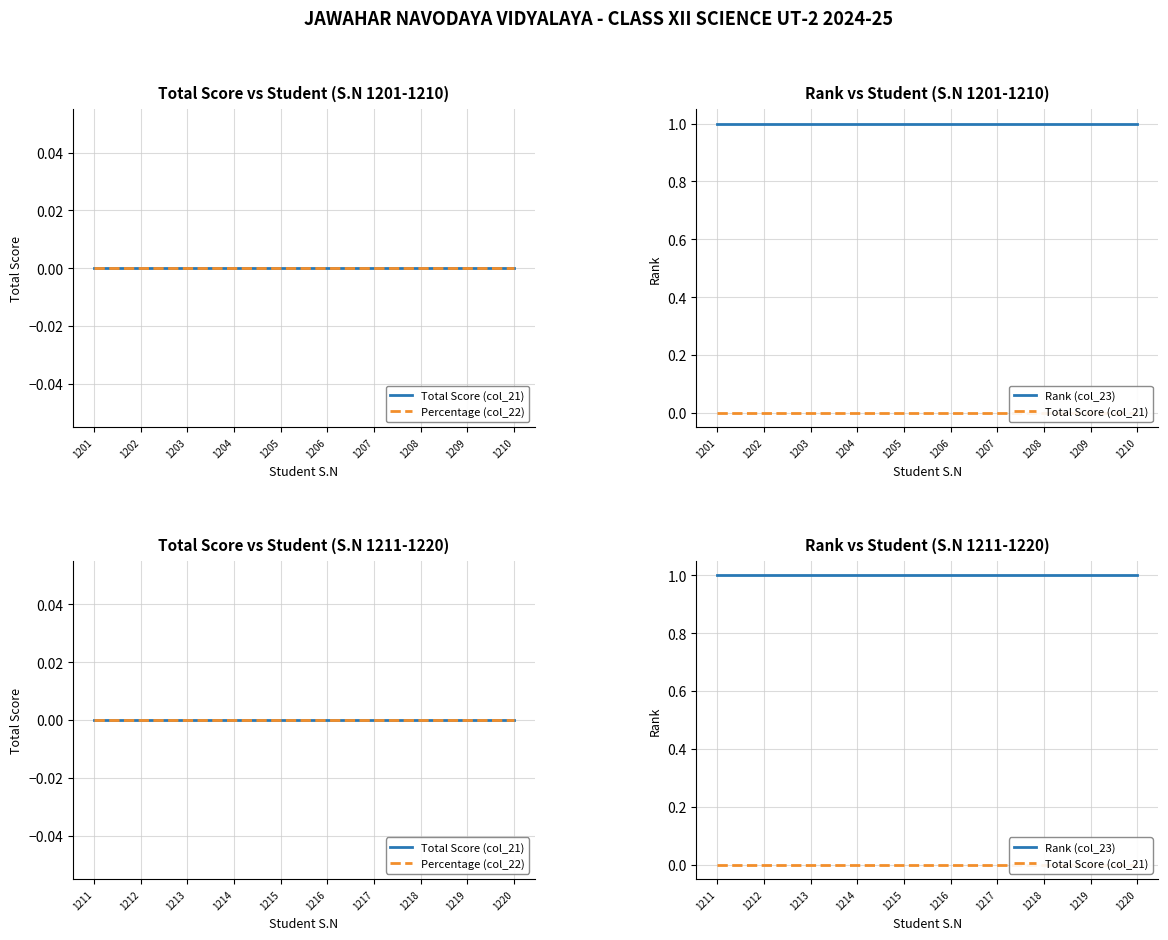

List the labels in order of Rank (col_23) value, smallest first.

1211, 1212, 1213, 1214, 1215, 1216, 1217, 1218, 1219, 1220